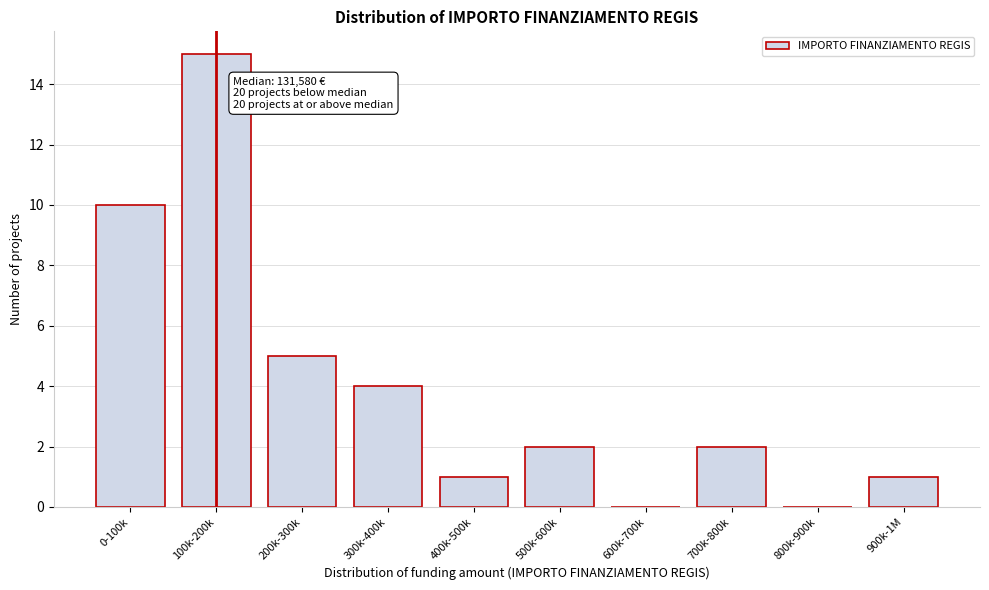

Reading left to right, list all the values displayed in this chart.

0-100k=10	100k-200k=15	200k-300k=5	300k-400k=4	400k-500k=1	500k-600k=2	600k-700k=0	700k-800k=2	800k-900k=0	900k-1M=1